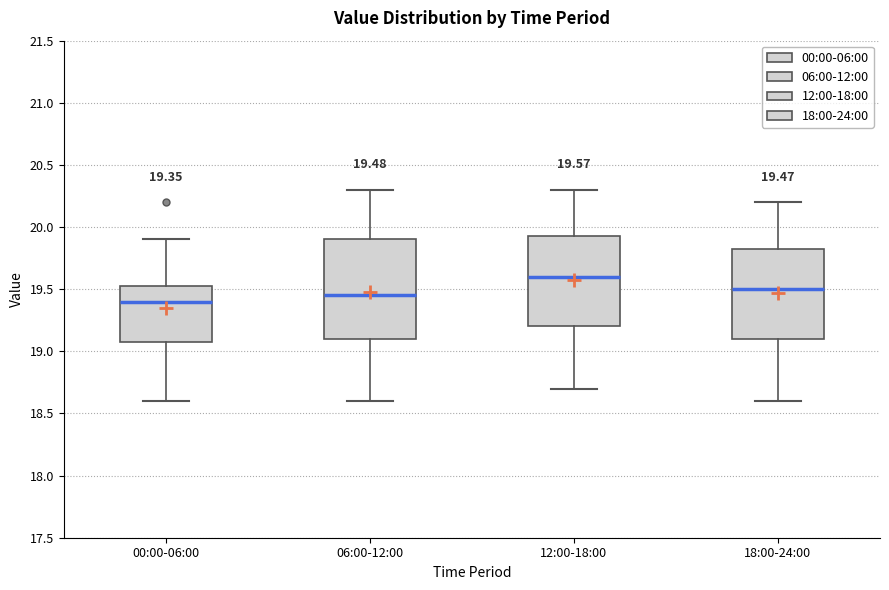

Which box has the highest median line?

12:00-18:00